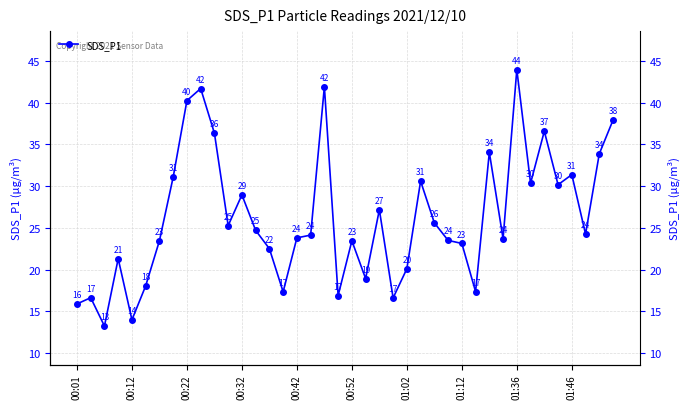

What value does the data have at 21?

18.9